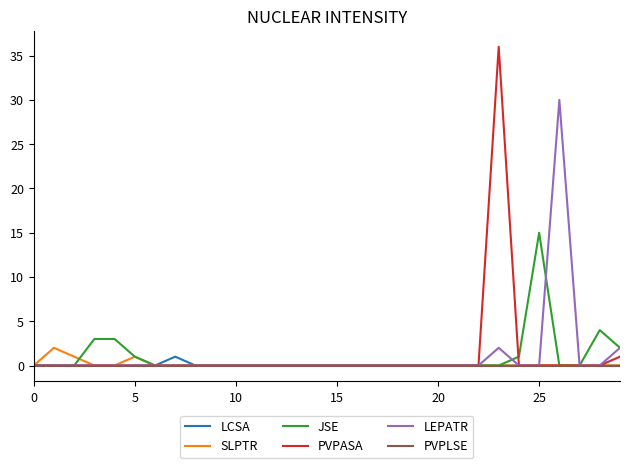

True or false: LCSA has more than 0 points higher than both neighbors.

True